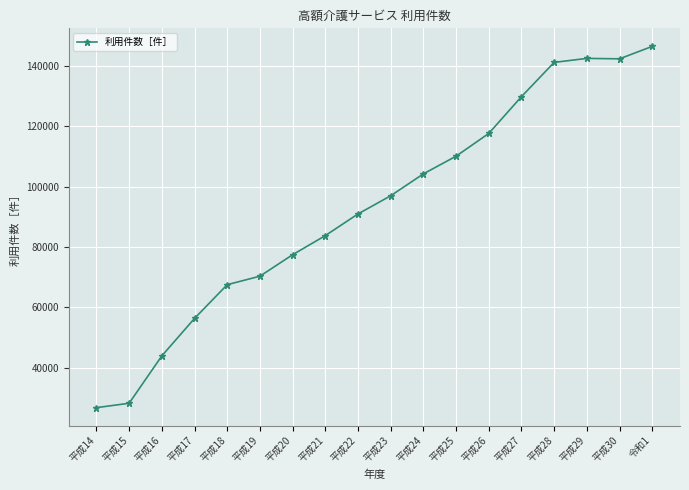

How many lines are shown in the chart?

1